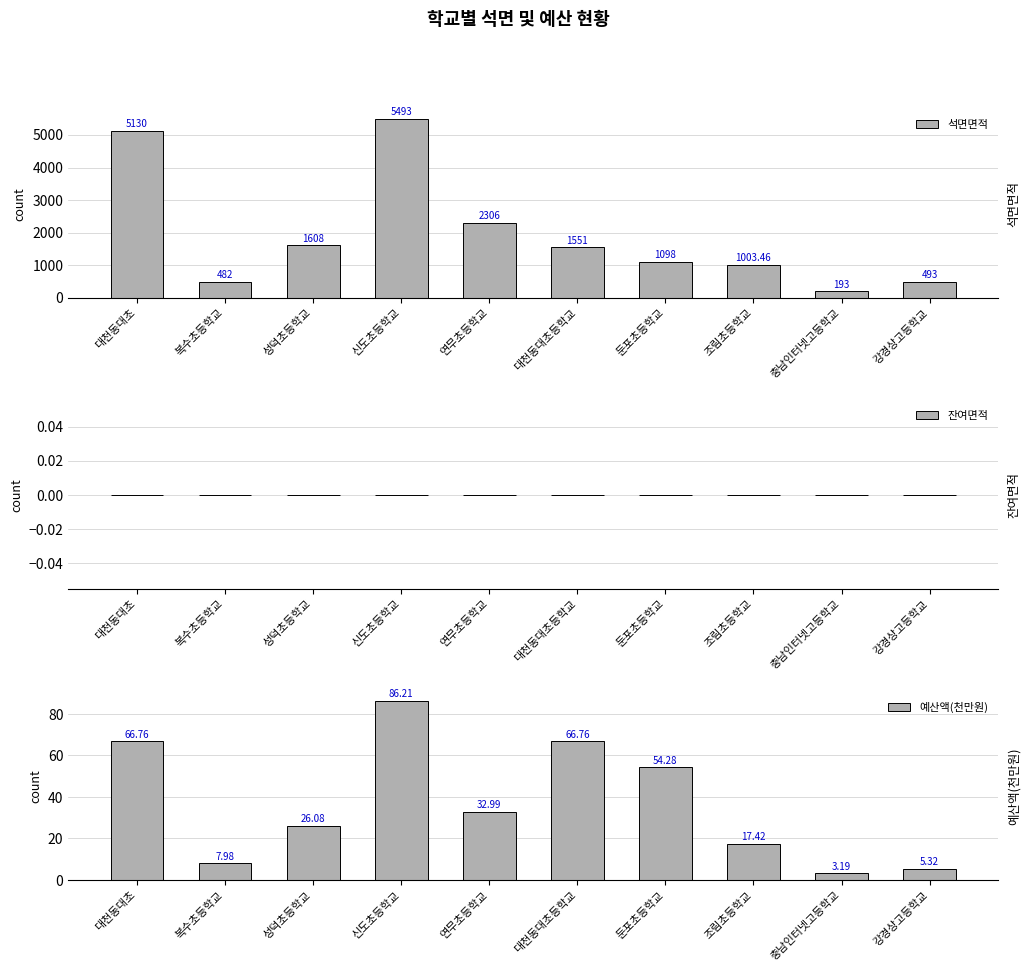

At which category does the chart reach its minimum across all series?

대천동대초